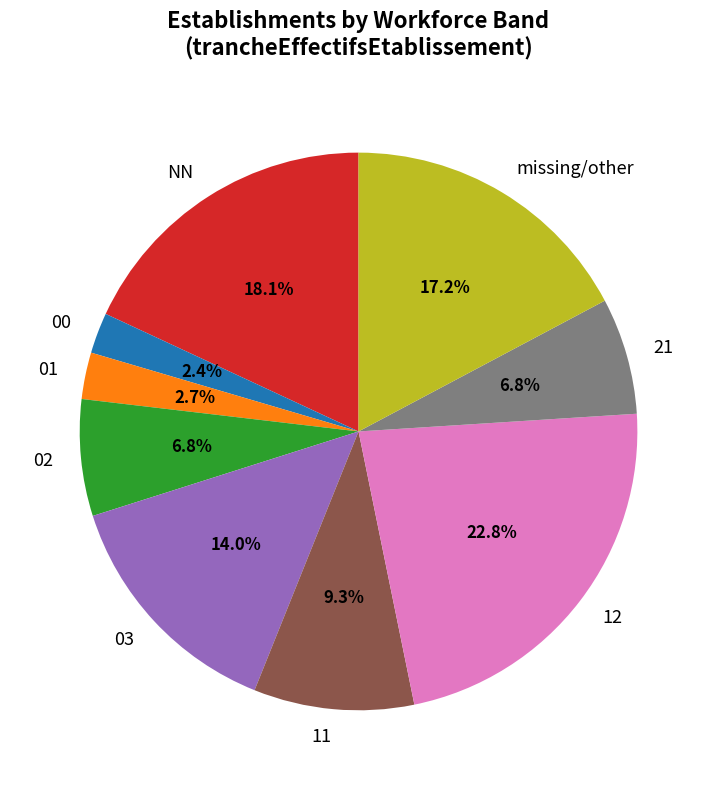

Which slice is the largest?

12